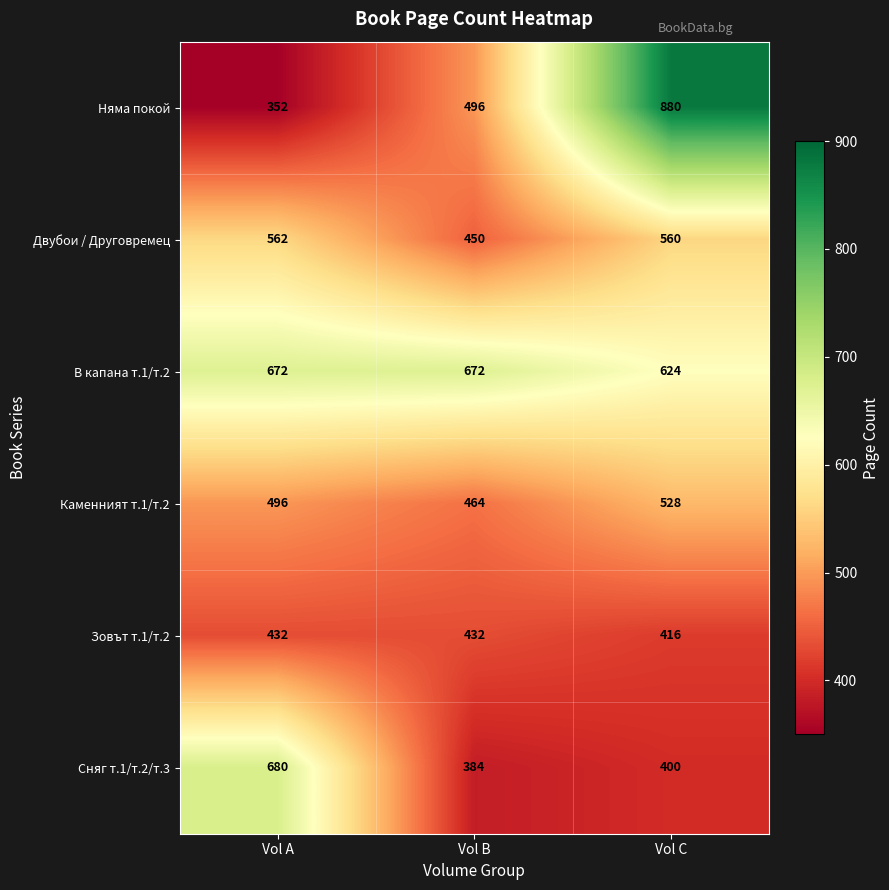

What is the maximum value shown in the chart?

880